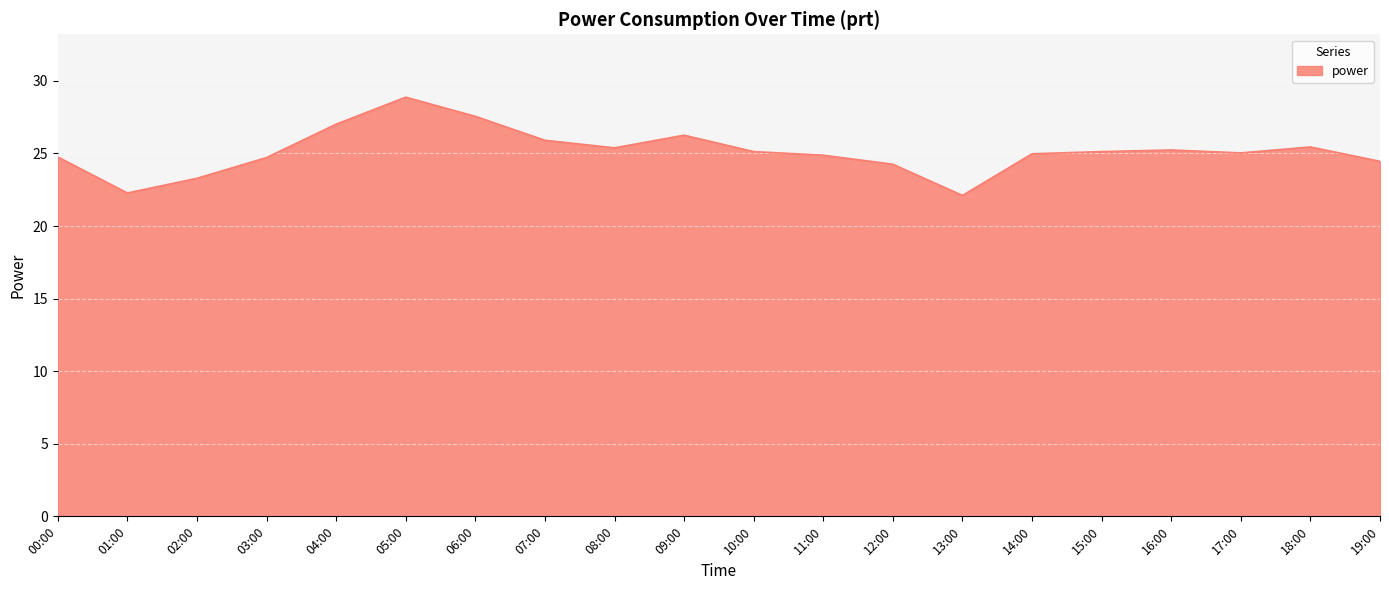

Where is the first local minimum?

01:00